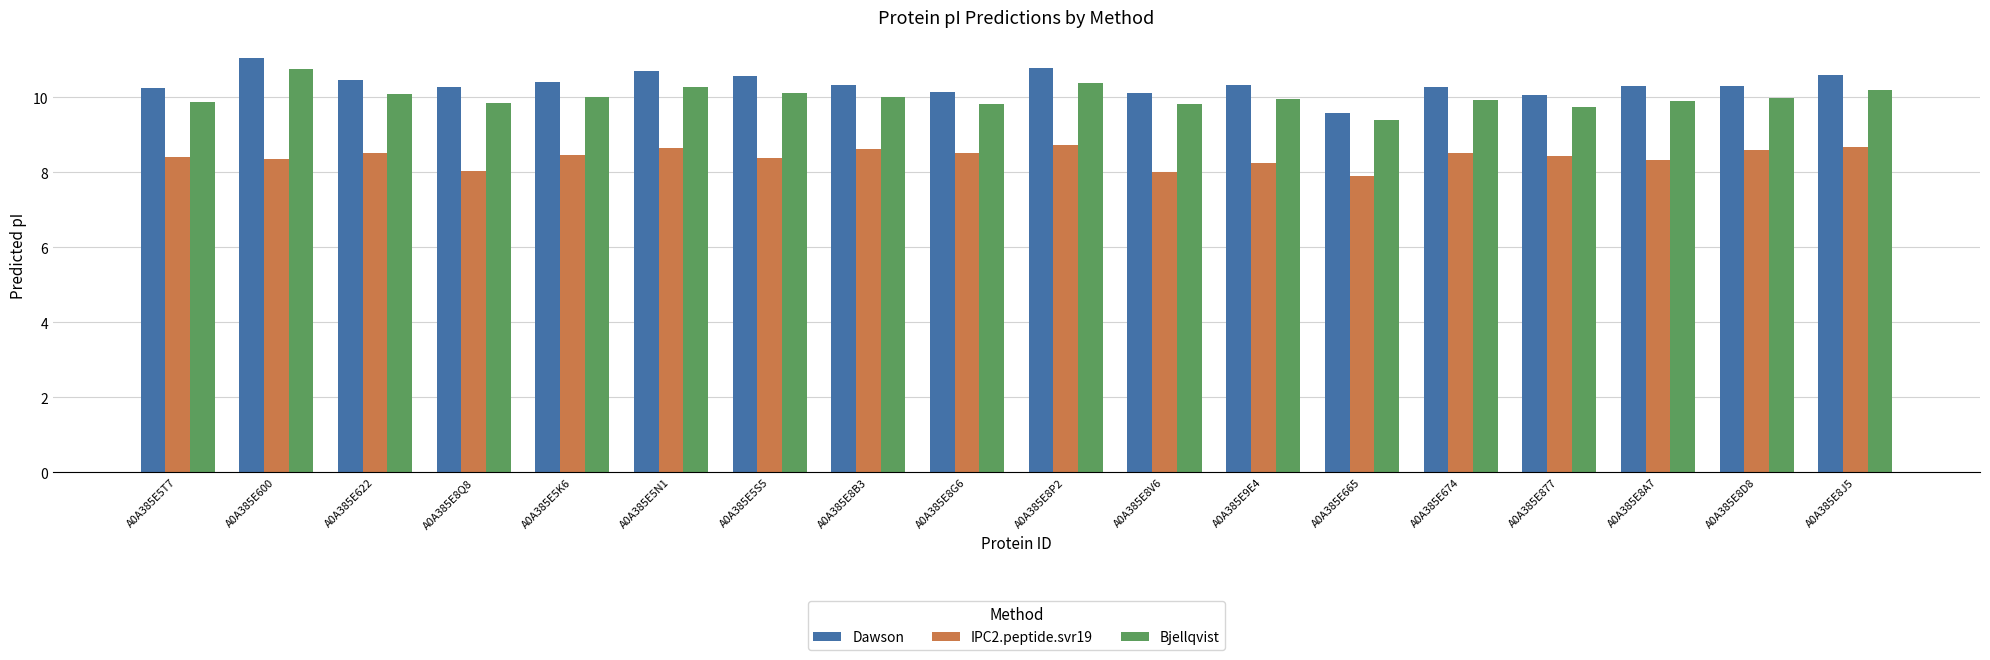

Read the IPC2.peptide.svr19 value at A0A385E8Q8.

8.0